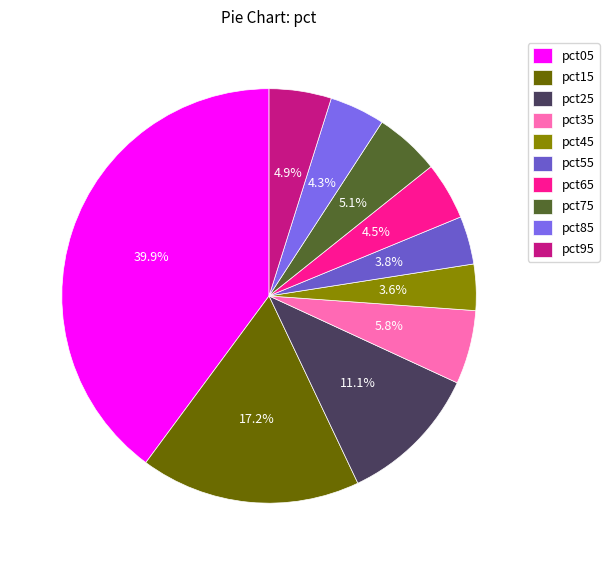

To the nearest percent, what is the difference between the largest and smallest slice percentages?

36%